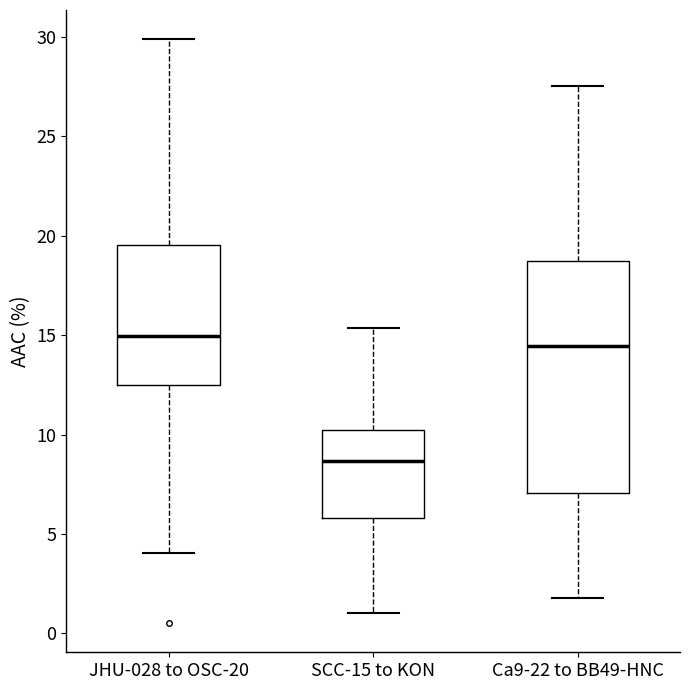

Where is the upper edge of the box for JHU-028 to OSC-20 on the y-axis? The values are not printed on the chart, so give them approximately, as read against the axis.

19.5